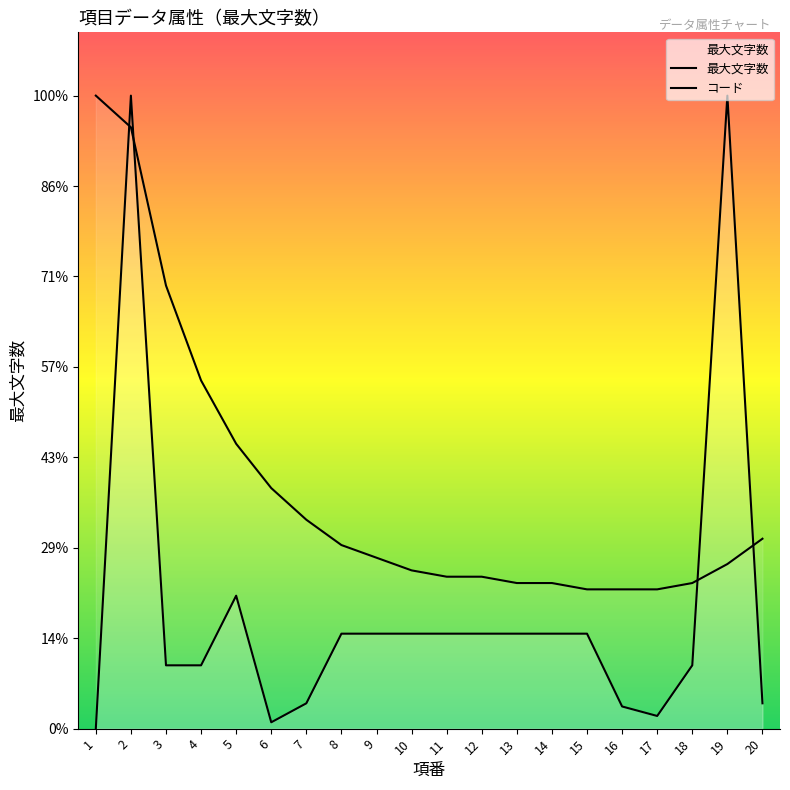

Reading left to right, list all the values displayed in this chart.

最大文字数: 1=0.0	2=200.0	3=20.0	4=20.0	5=42.0	6=2.0	7=8.0	8=30.0	9=30.0	10=30.0	11=30.0	12=30.0	13=30.0	14=30.0	15=30.0	16=7.0	17=4.0	18=20.0	19=200.0	20=8.0
コード: 1=200.0	2=190.0	3=140.0	4=110.0	5=90.0	6=76.0	7=66.0	8=58.0	9=54.0	10=50.0	11=48.0	12=48.0	13=46.0	14=46.0	15=44.0	16=44.0	17=44.0	18=46.0	19=52.0	20=60.0